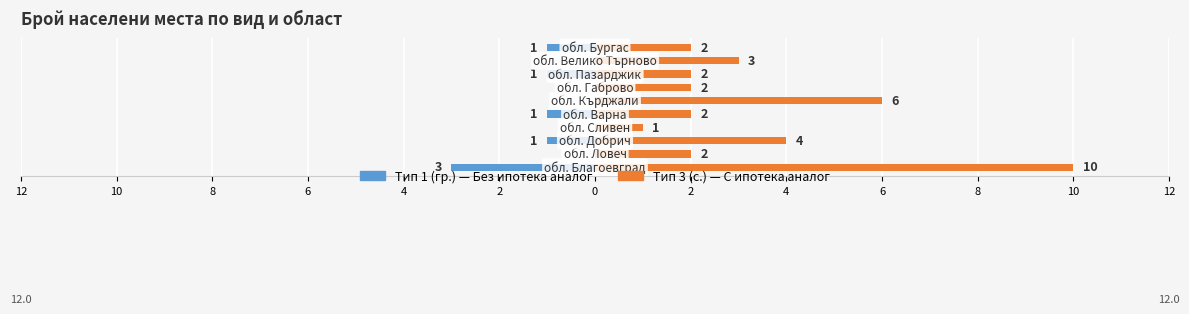

Reading left to right, transcribe all the data shown in this chart.

Тип 1 (гр.): 12=-3	10=0	8=-1	6=0	4=-1	2=0	0=0	2=-1	4=0	6=-1
Тип 3 (с.): 12=10	10=2	8=4	6=1	4=2	2=6	0=2	2=2	4=3	6=2